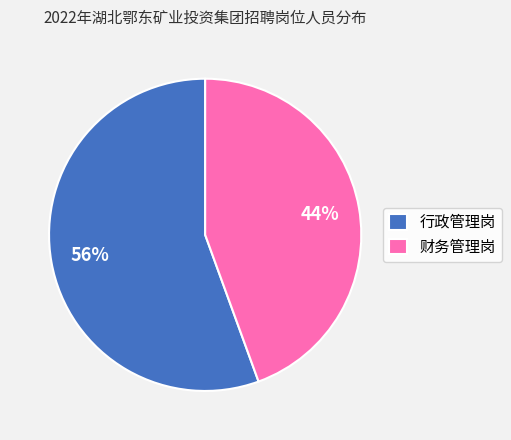

How many segments does this pie chart have?

2